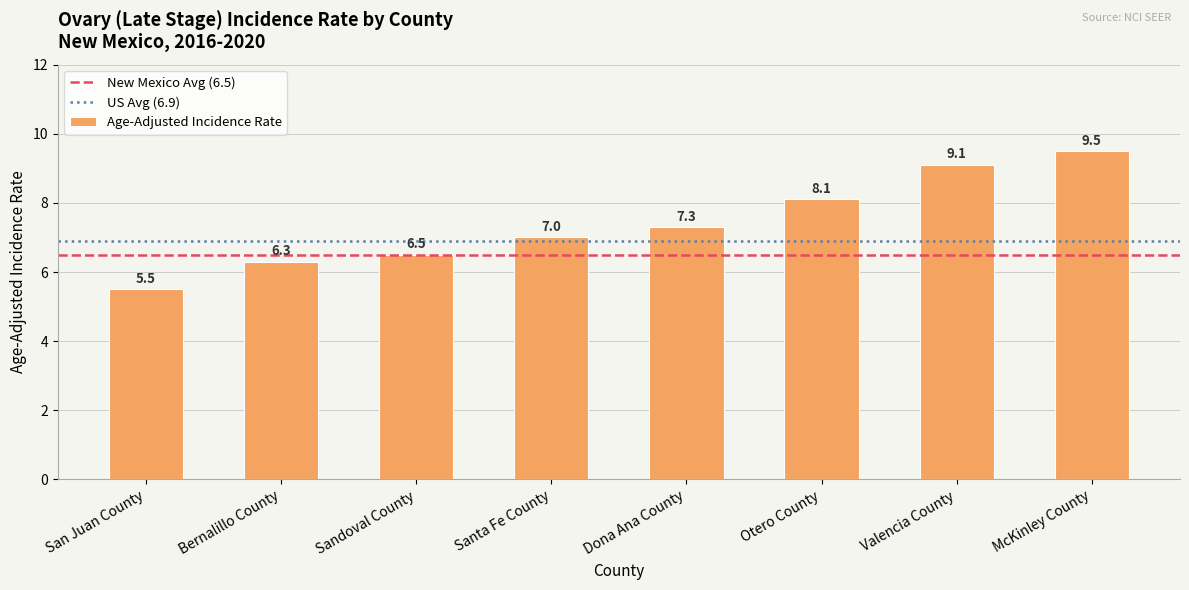

Reading left to right, list all the values displayed in this chart.

San Juan County=5.5	Bernalillo County=6.3	Sandoval County=6.5	Santa Fe County=7.0	Dona Ana County=7.3	Otero County=8.1	Valencia County=9.1	McKinley County=9.5